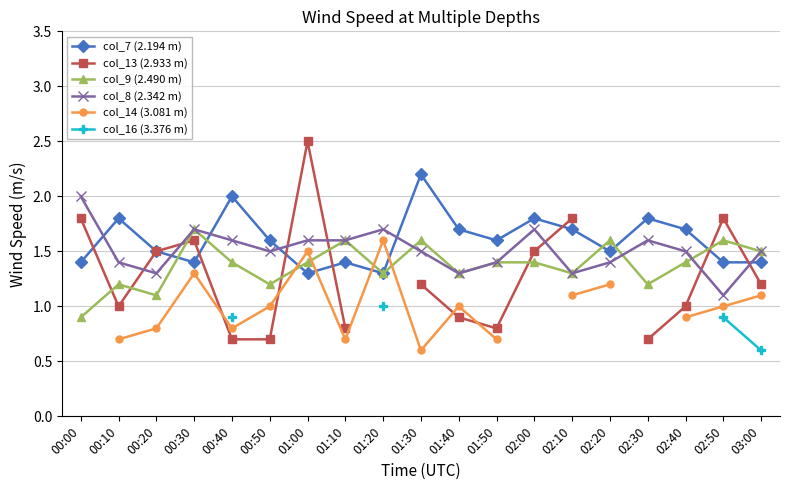

Is it true that col_7 (2.194 m) equals 1.3 at 01:20?

True